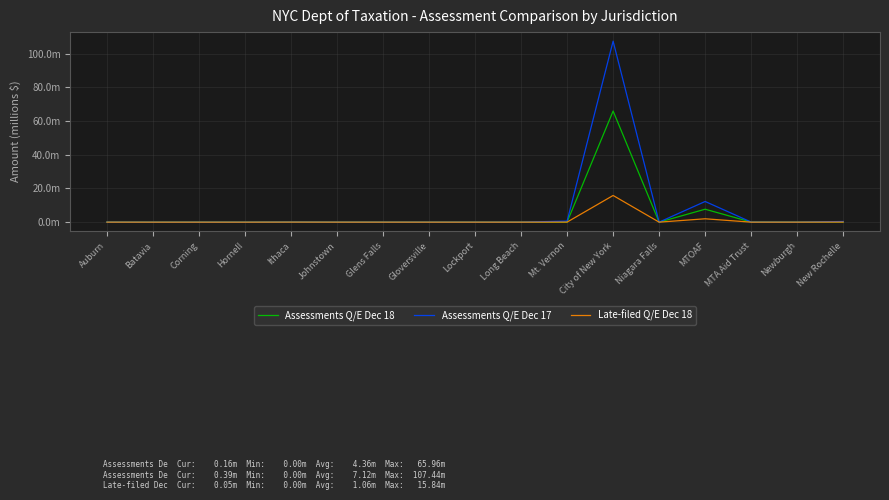

At which label is Assessments Q/E Dec 17 closest to 53?

MTOAF